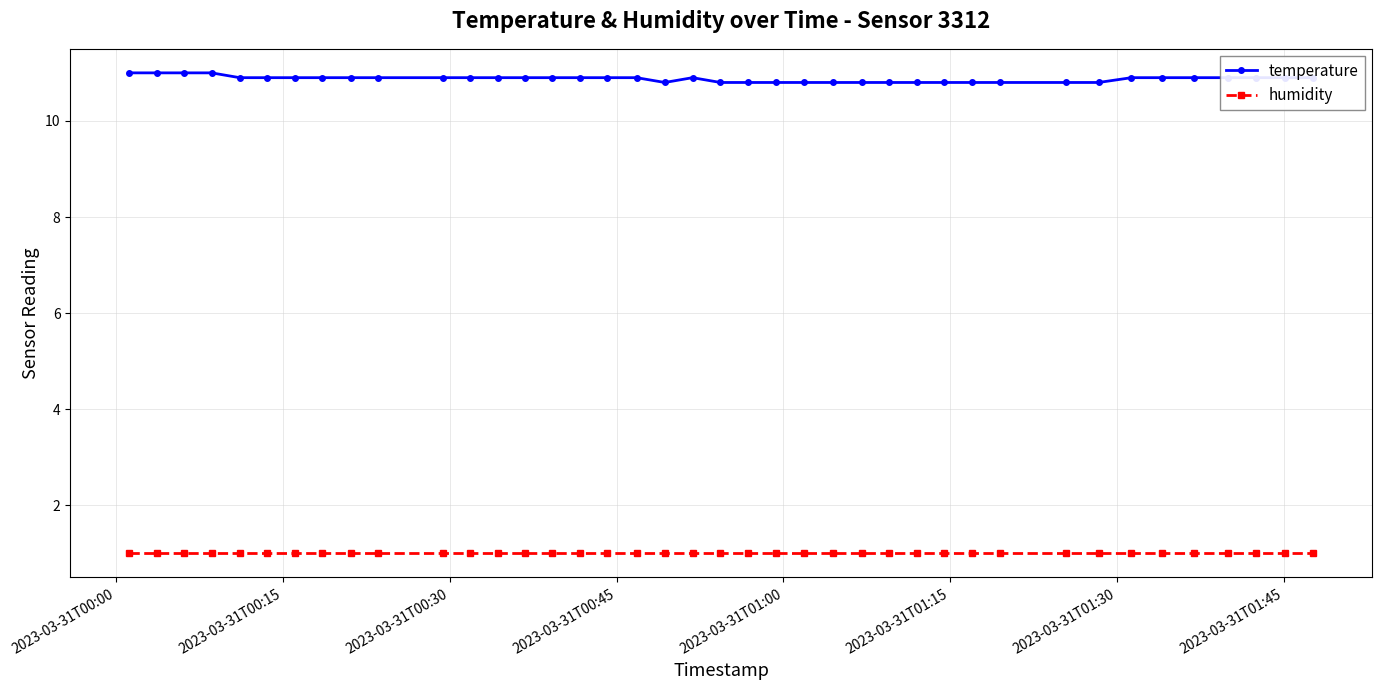

True or false: humidity and temperature cross at least once.

False